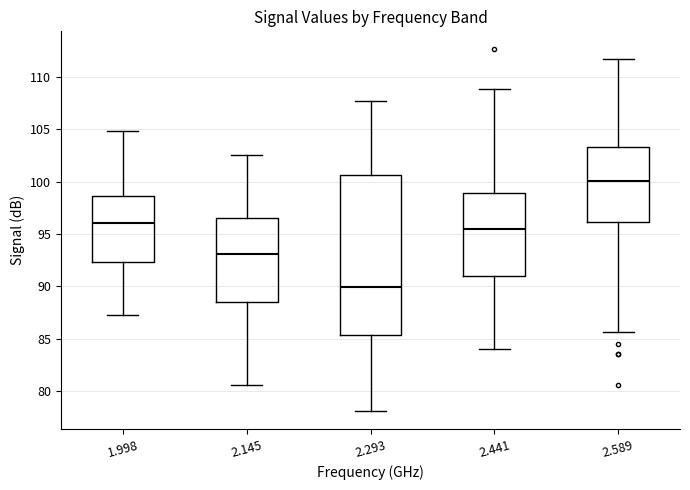

Reading left to right, transcribe this box plot: for each box, give where its median line is, the range the box spans, and where its two whiskers end, as read against the y-axis. The values are not printed on the chart, so give them approximately, as read against the axis.

1.998: median 96.0, box 92.5 to 98.5, whiskers 87.5 to 105.0
2.145: median 93.0, box 88.5 to 96.5, whiskers 80.5 to 102.5
2.293: median 90.0, box 85.5 to 100.5, whiskers 78.0 to 107.5
2.441: median 95.5, box 91.0 to 99.0, whiskers 84.0 to 109.0
2.589: median 100.0, box 96.0 to 103.5, whiskers 85.5 to 111.5